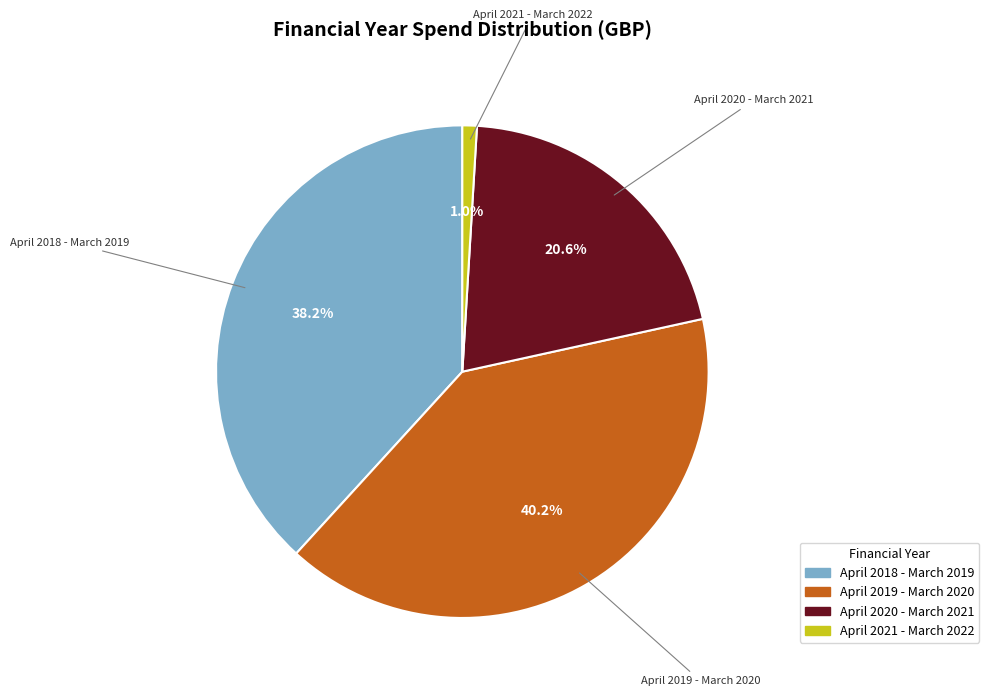

To the nearest percent, what is the difference between the April 2018 - March 2019 and April 2019 - March 2020 slice percentages?

2%